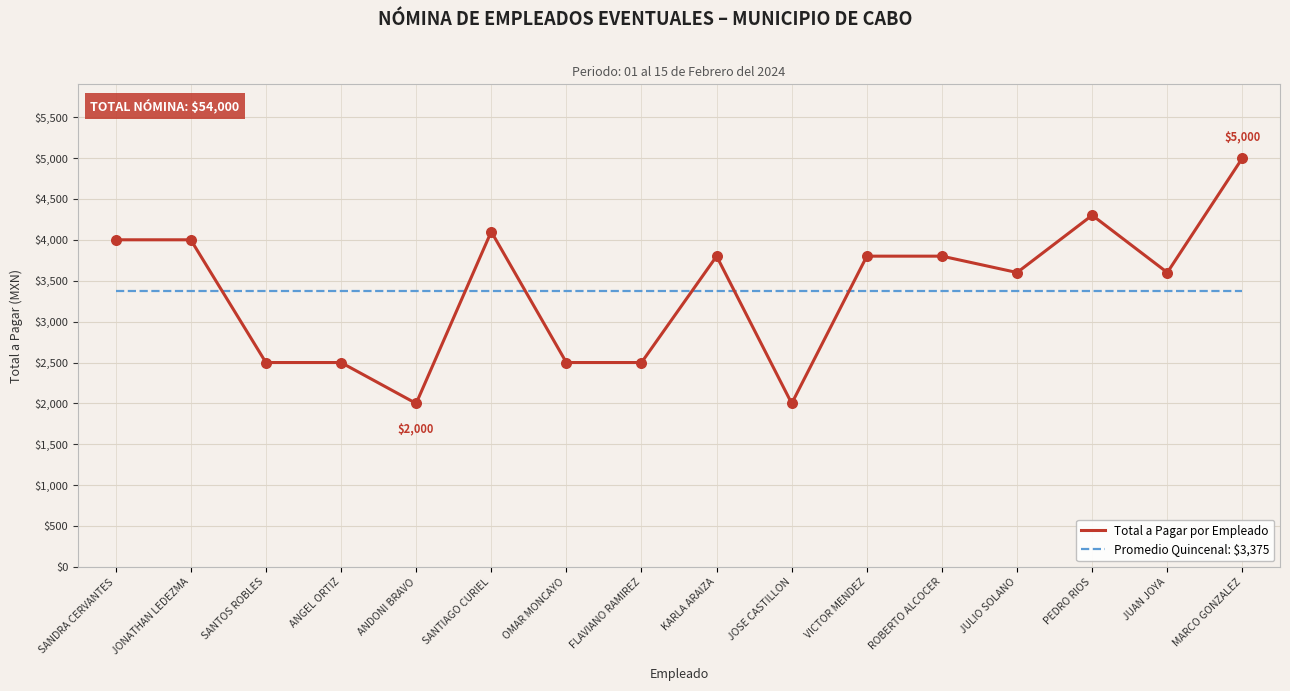

Which series has the largest range (max minus min)?

Total a Pagar por Empleado